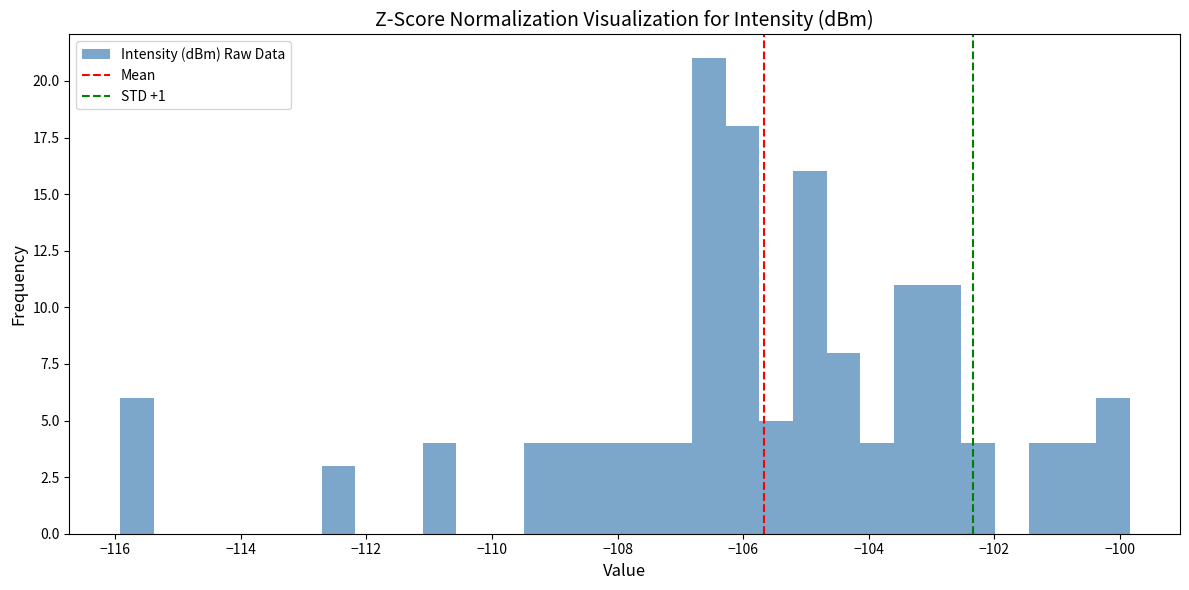

Around what value on the x-axis is the tallest bar? Give the approximate position of its centre, as read against the axis.

-106.6